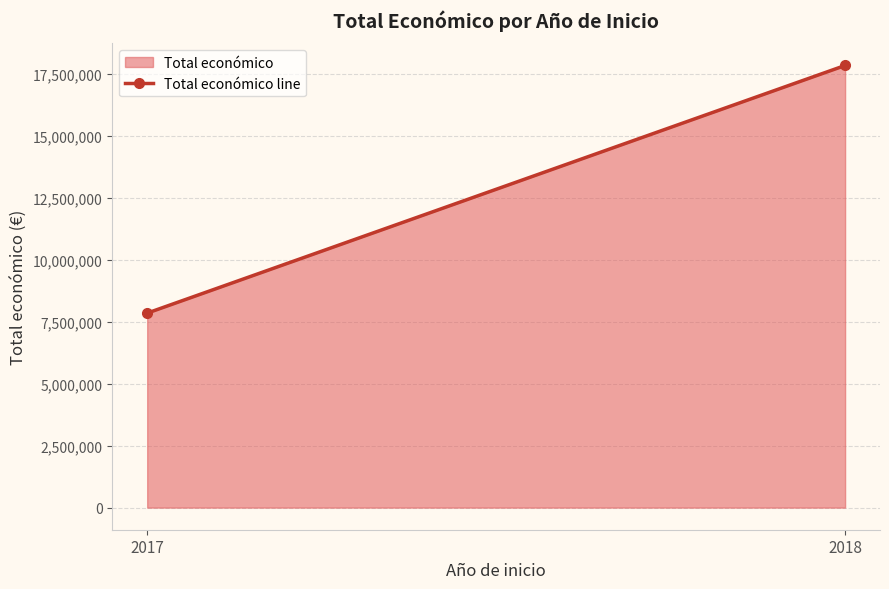

List the labels in order of value, largest first.

2018, 2017